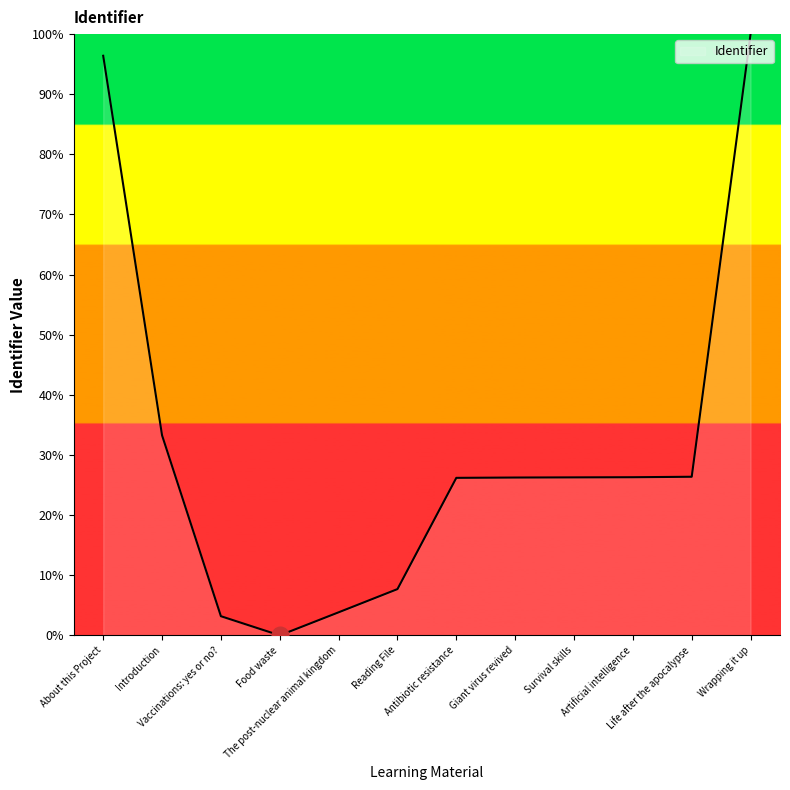

What value does the data have at Wrapping it up?

100.0